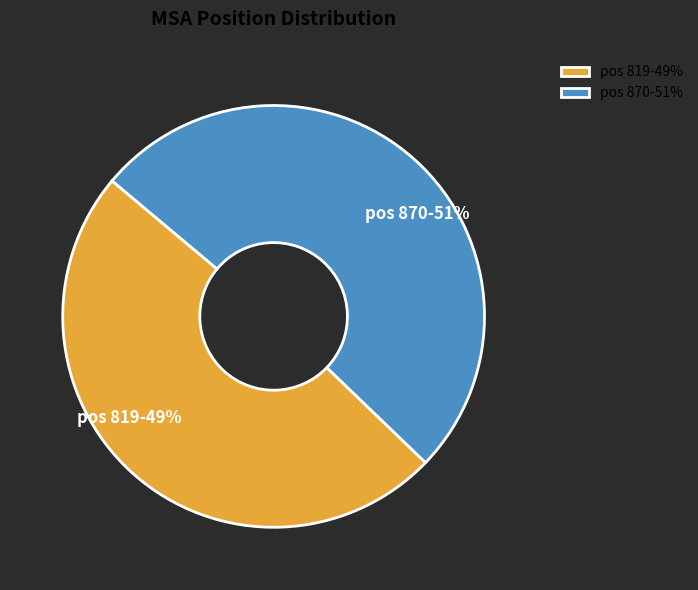

Rank the categories by value from lowest to highest.

pos 819-49%, pos 870-51%